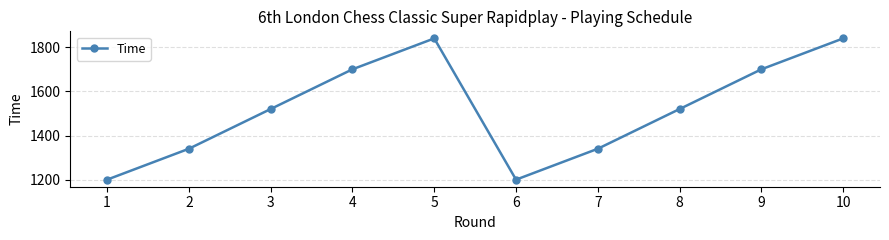

What is the value of the 3rd point from the left?

1520